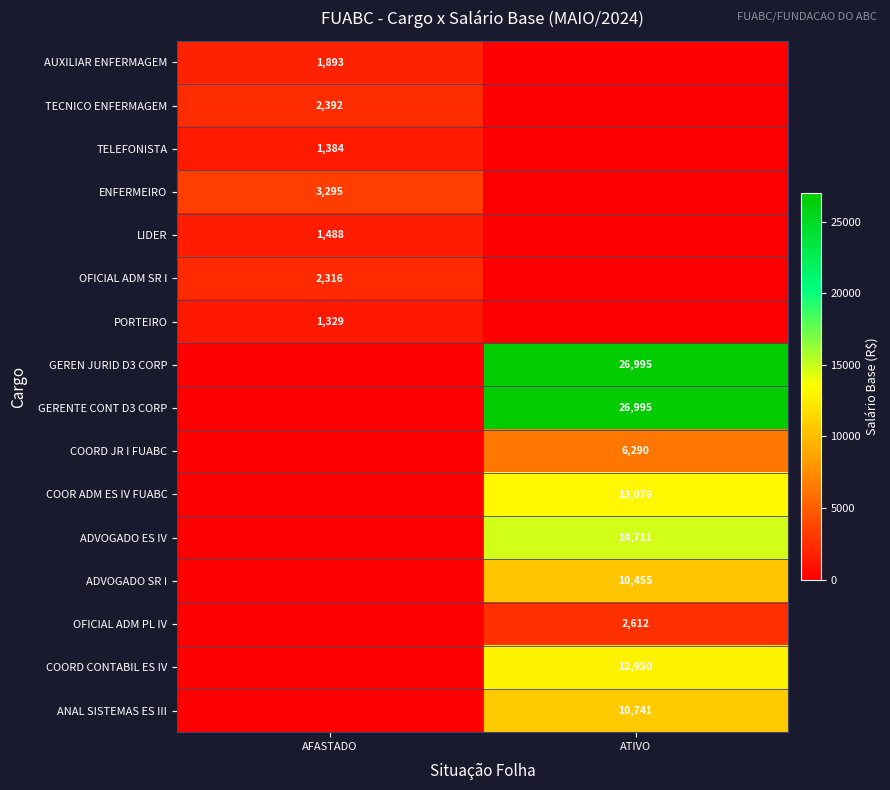

The value of GERENTE CONT D3 CORP at ATIVO is 26995. True or false?

True